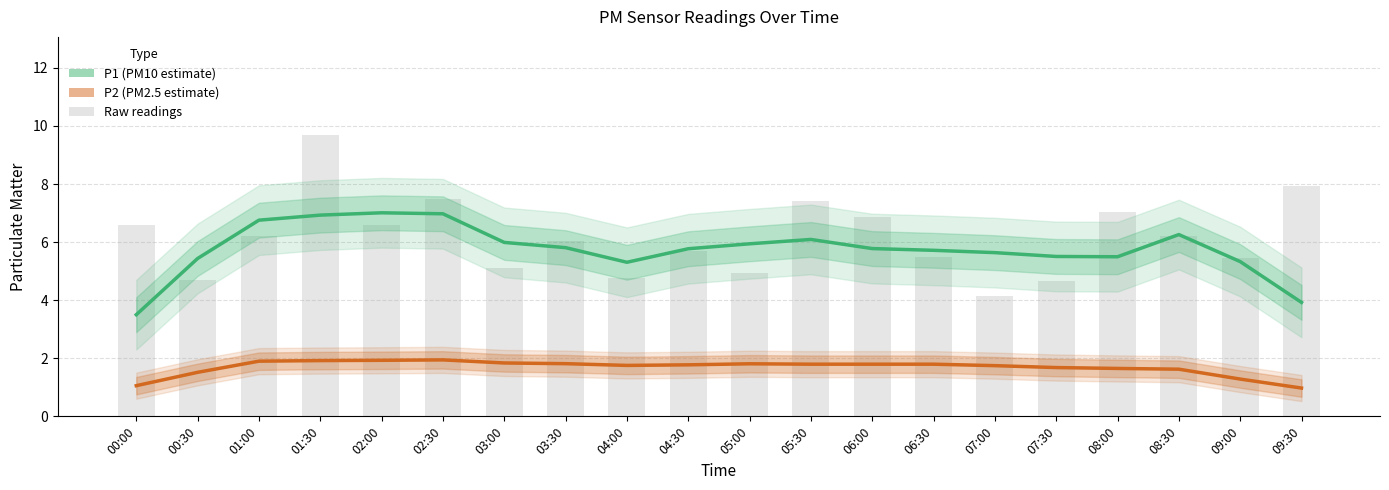

What is the difference between the highest and lowest values at 04:00?

3.6